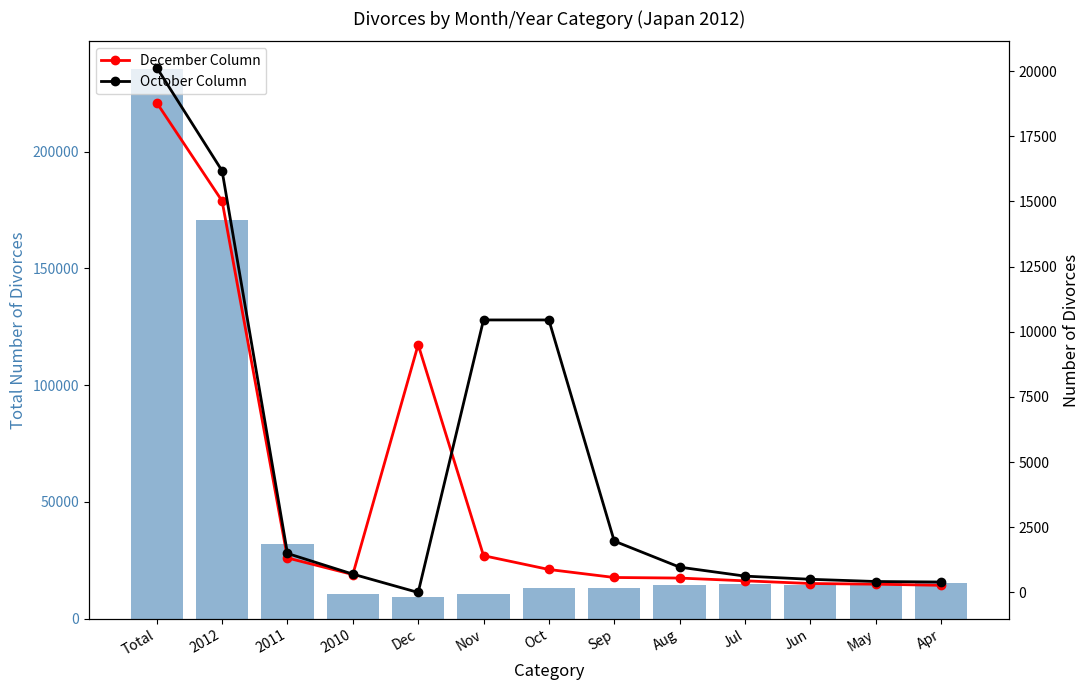

Are the bars grouped side by side (vs. stacked)?

Yes